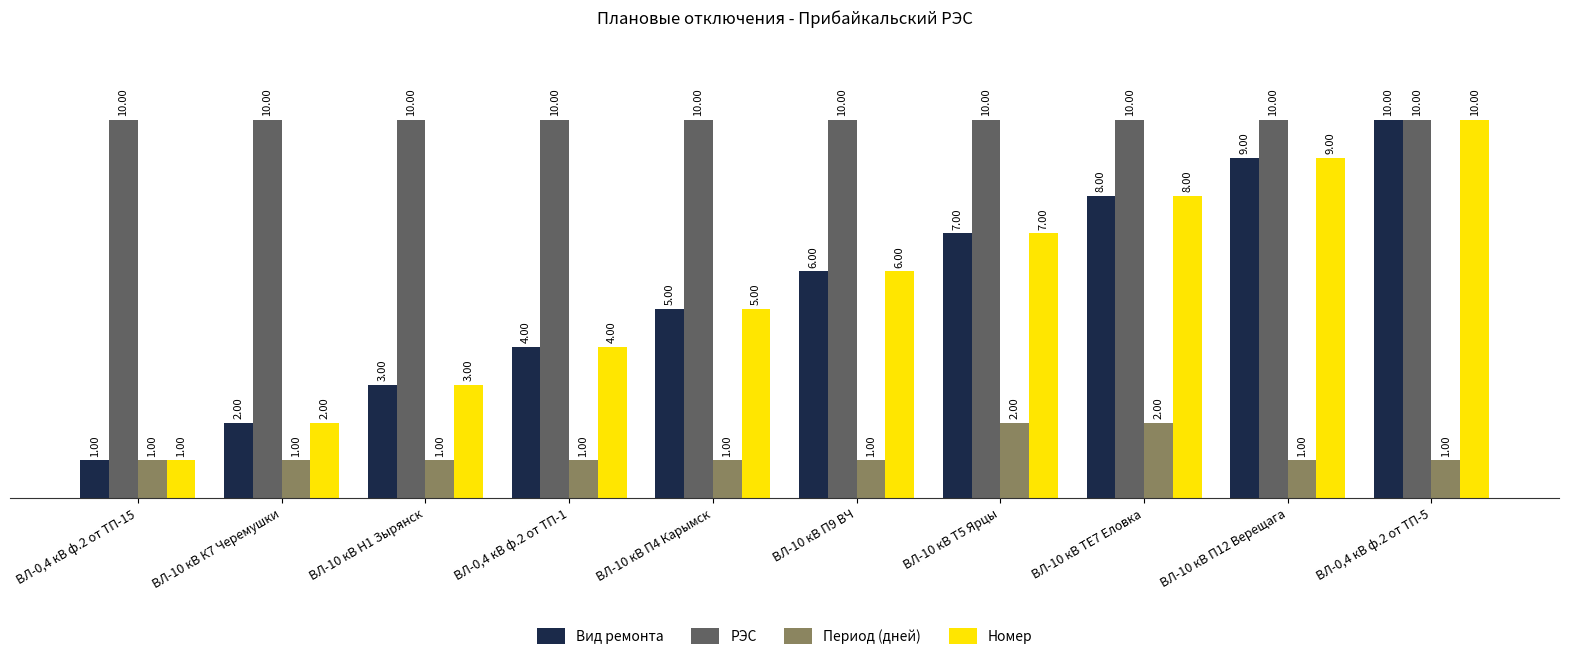

The value of Вид ремонта at ВЛ-0,4 кВ ф.2 от ТП-15 is 2. True or false?

False